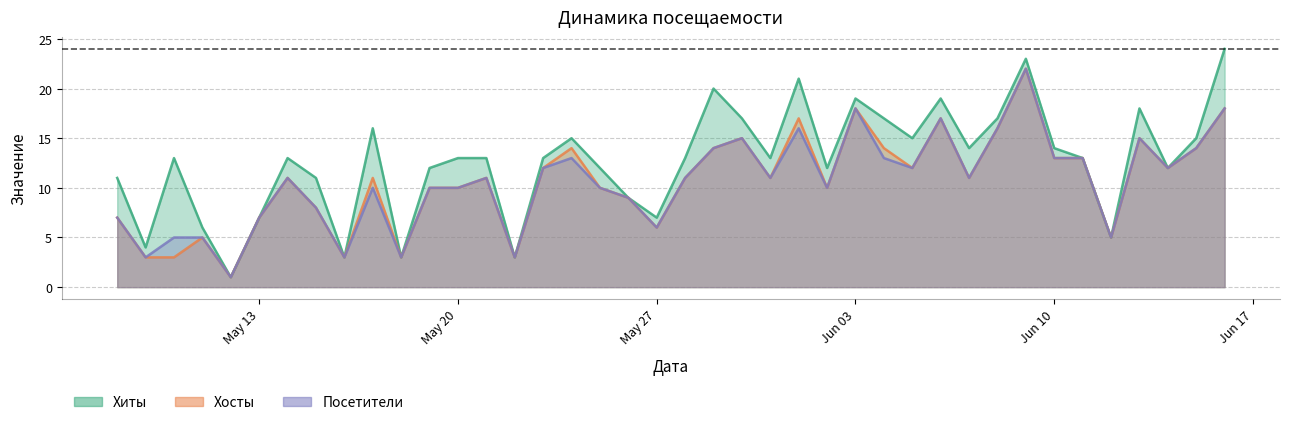

What are all the series names shown in the legend?

Хиты, Хосты, Посетители